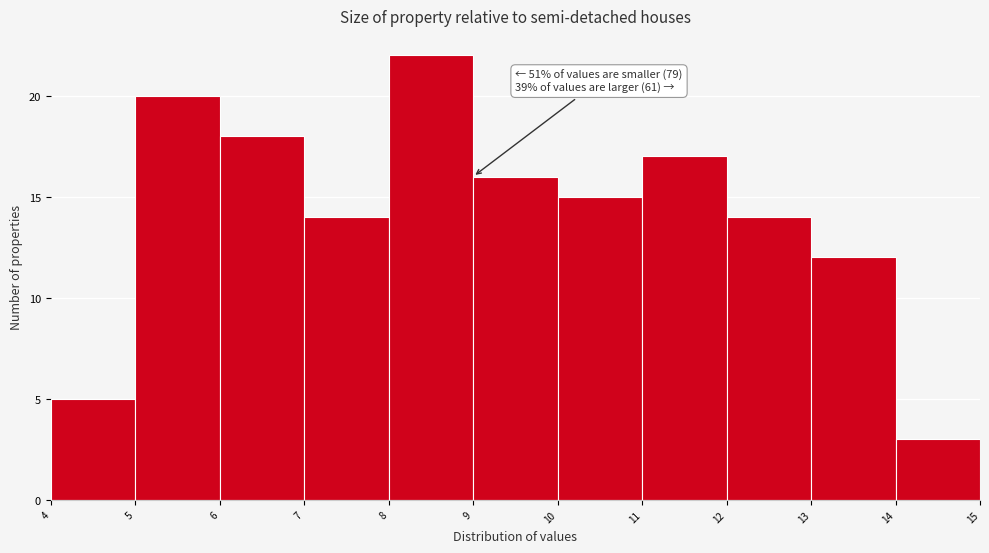

Over which range of the x-axis is the bar tallest?

8 to 9